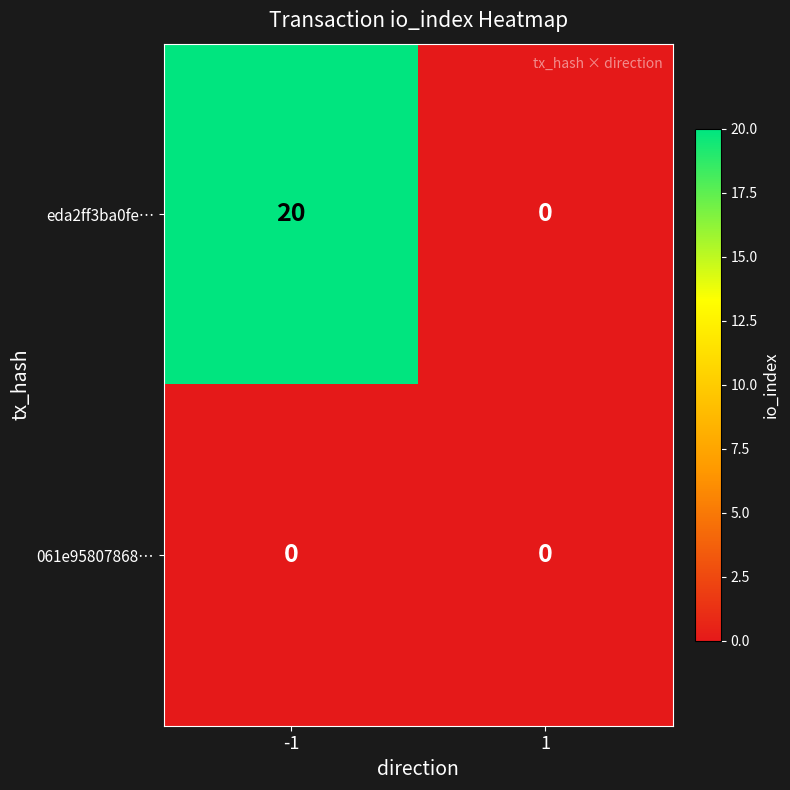

How many distinct data groups are displayed?

2